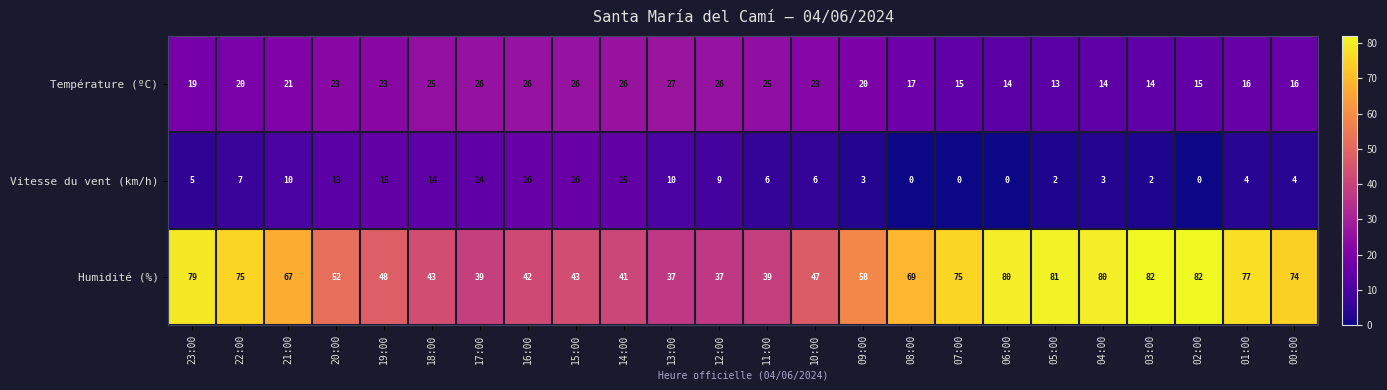

At 02:00, list the series in order from smallest to largest.

Vitesse du vent (km/h), Température (ºC), Humidité (%)